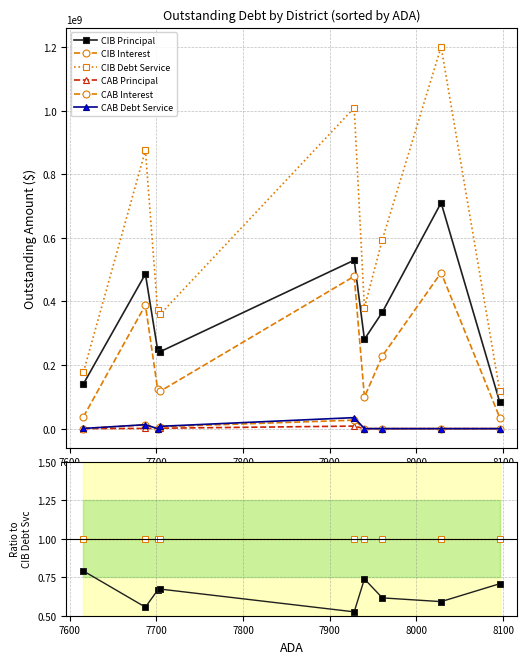

True or false: CIB Debt Service and CIB Interest intersect in this chart.

False